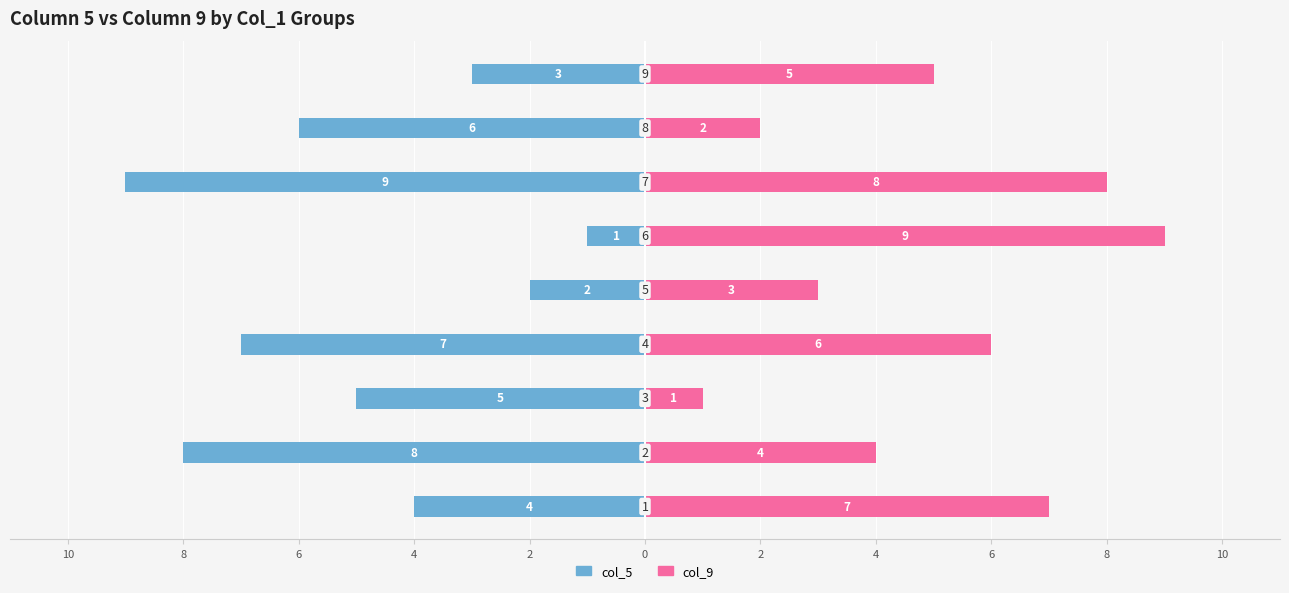

Count the col_9 values in the range 3 to 7.

5